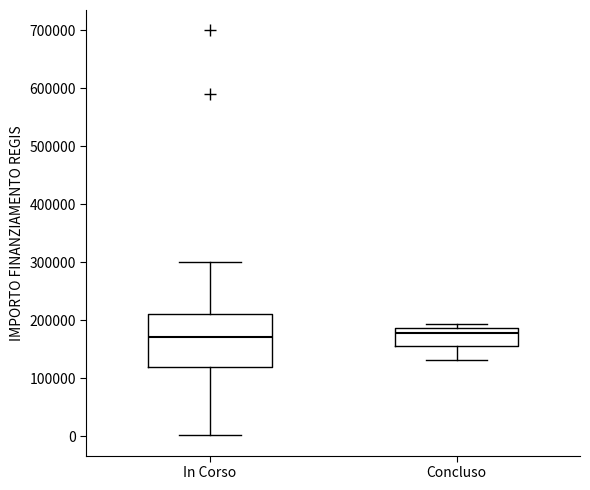

Reading left to right, read every box against the y-axis: the position of its median line, the range the box covers, and the ends of its whiskers. The values are not printed on the chart, so give them approximately, as read against the axis.

In Corso: median 170000, box 120000 to 210000, whiskers 0 to 300000
Concluso: median 180000, box 150000 to 190000, whiskers 130000 to 190000 (just above the box's upper edge)